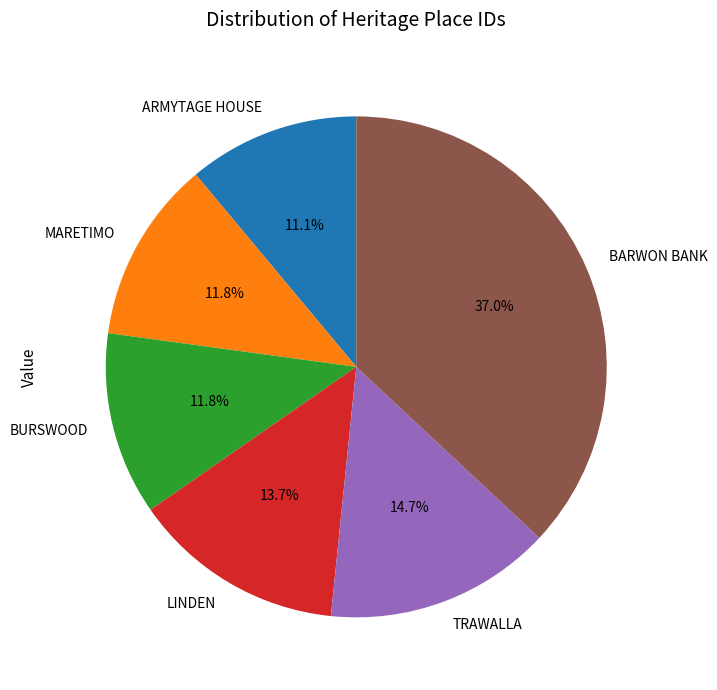

Which category has the smallest portion of the pie?

ARMYTAGE HOUSE